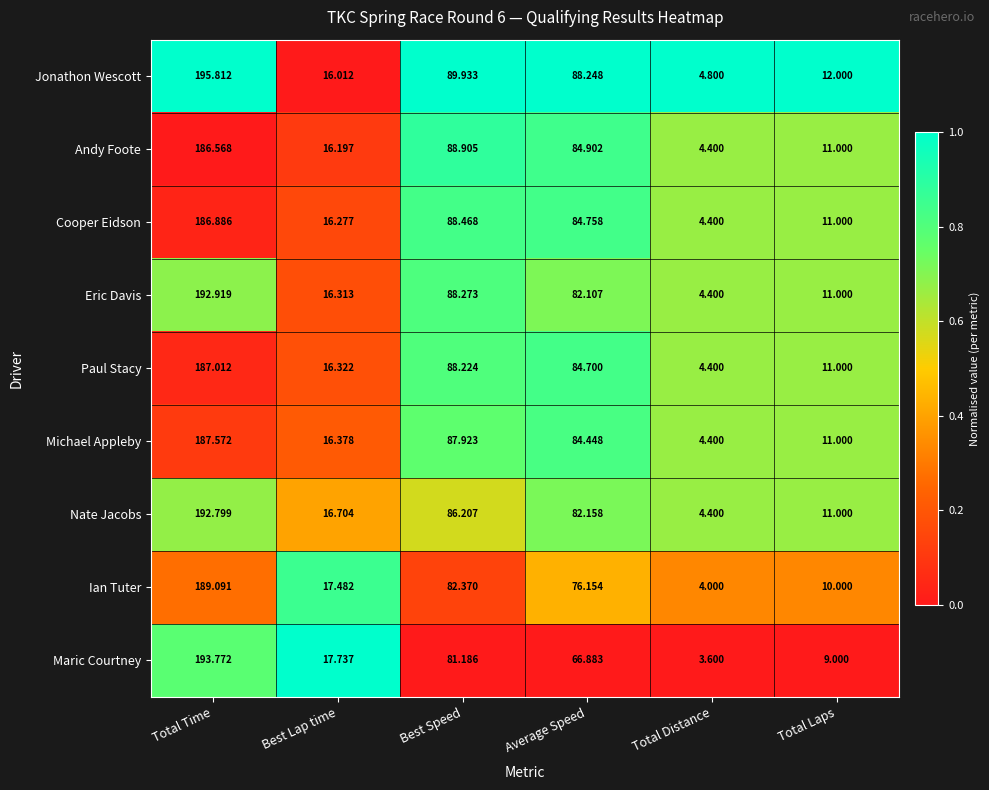

At which category is the sum across all series the highest?

Total Time